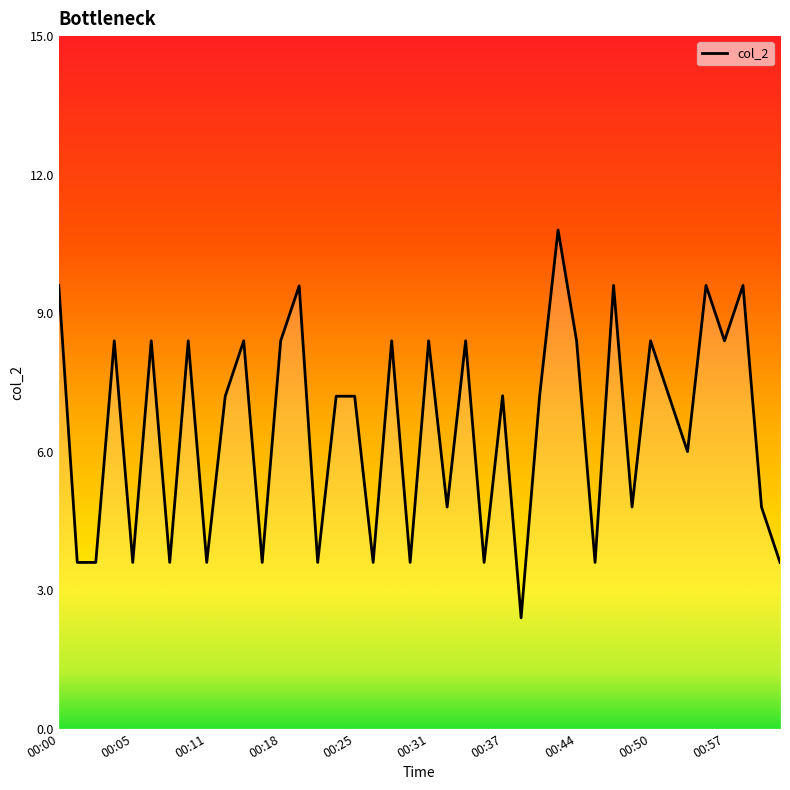

What is the minimum value shown in the chart?

2.4